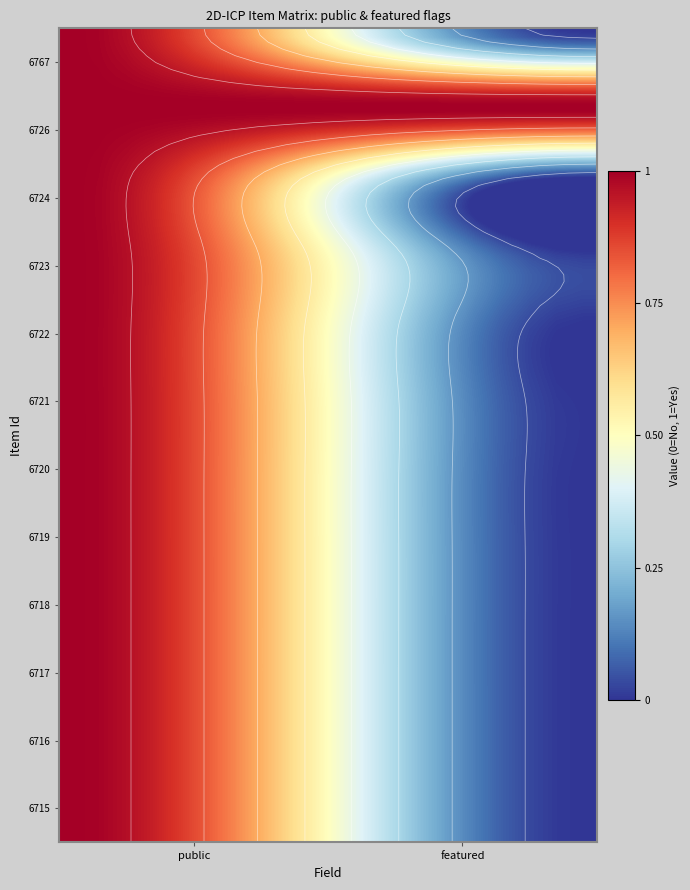

True or false: 6726 has a value of 1 at 0.

True